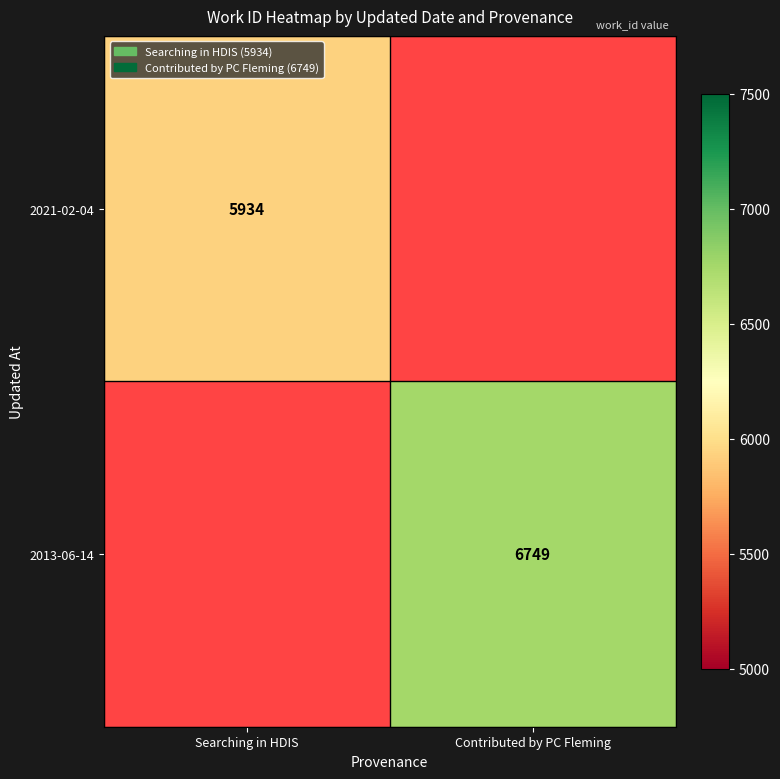

Is it true that 2021-02-04 equals 5934 at Searching in HDIS?

True